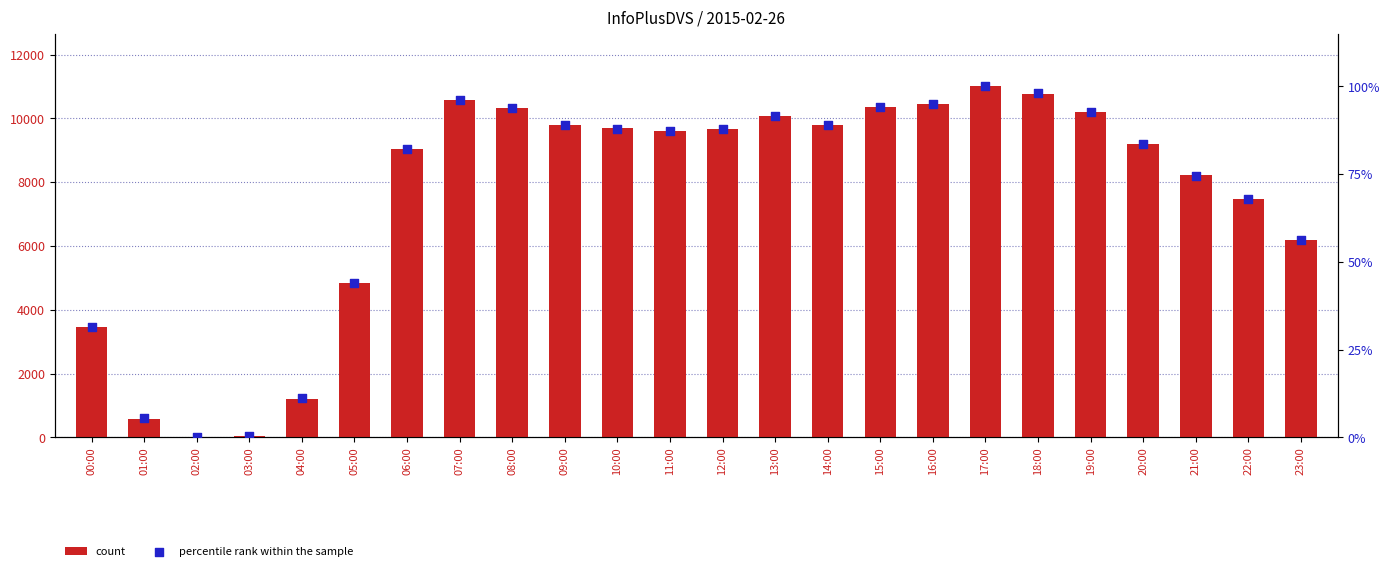

What is the total value across all series at 13:00?

10168.6